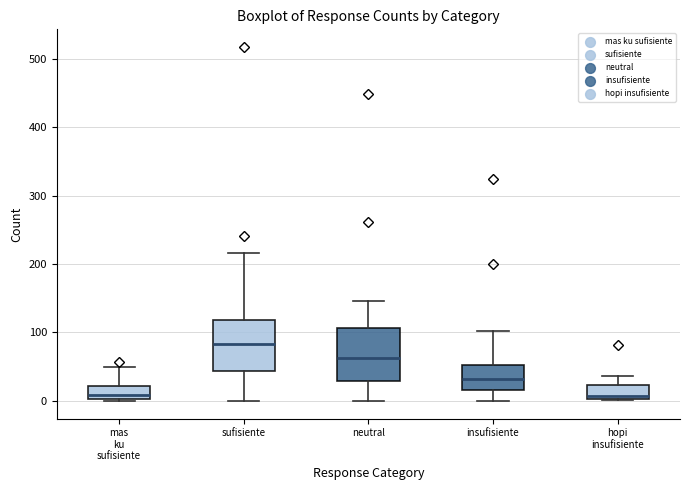

Where does the upper whisker of the box for neutral end on the y-axis? The values are not printed on the chart, so give them approximately, as read against the axis.

150